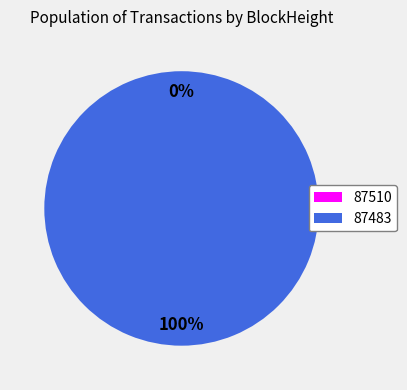

Is the sum of 87483 and 87510 greater than half?

Yes